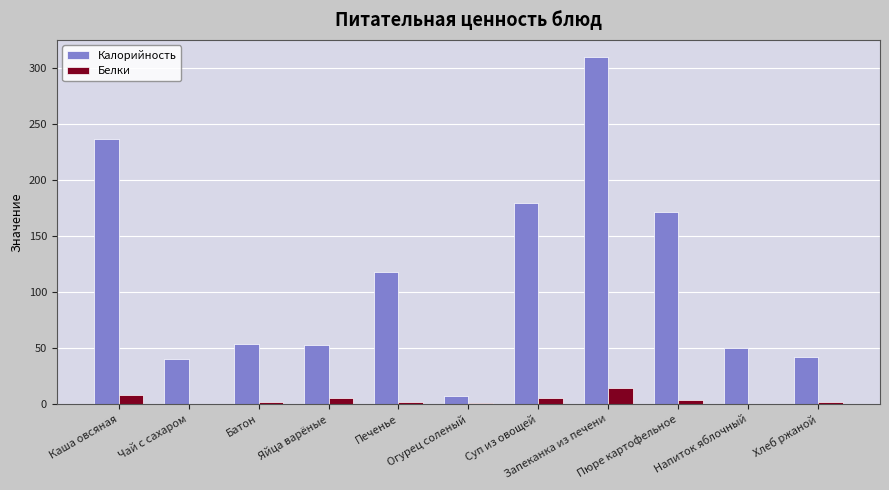

What is the maximum value shown in the chart?

309.7